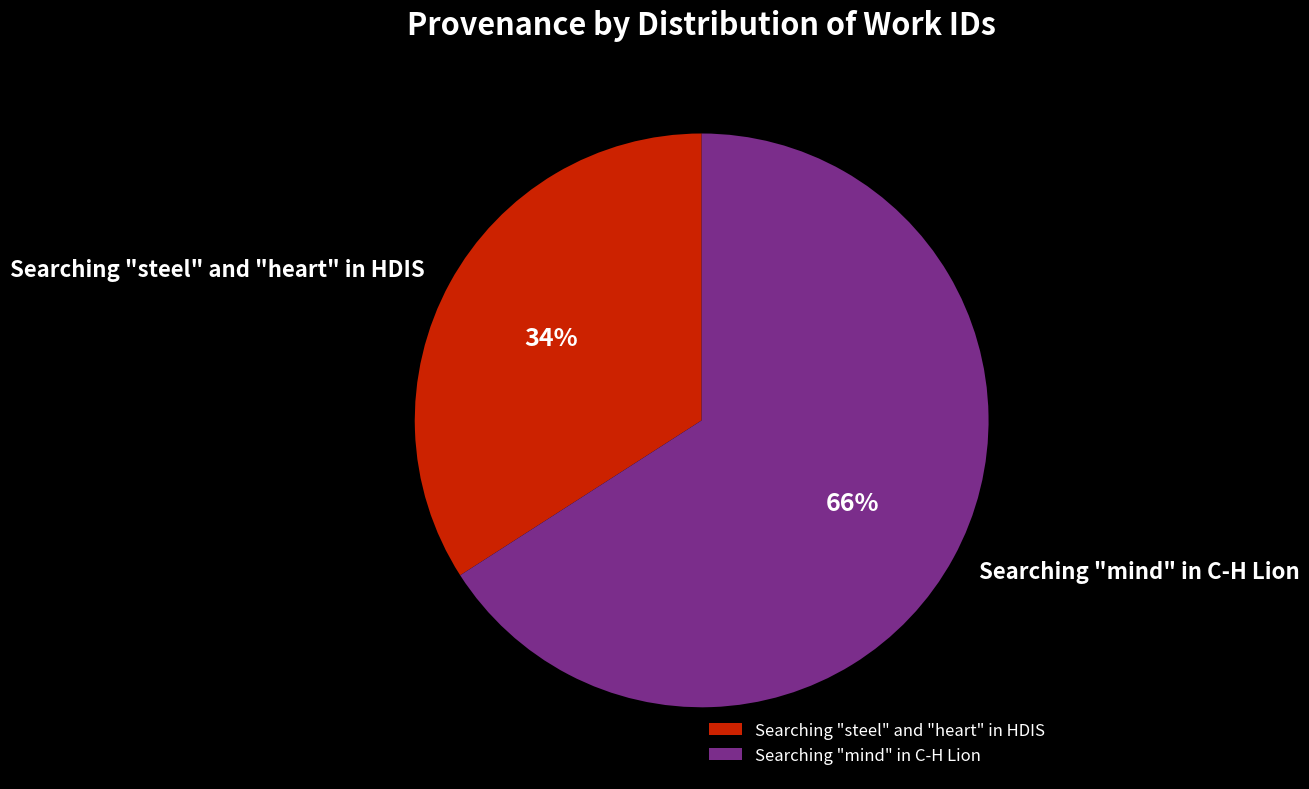

To the nearest percent, what percentage of the pie is Searching "steel" and "heart" in HDIS?

34%